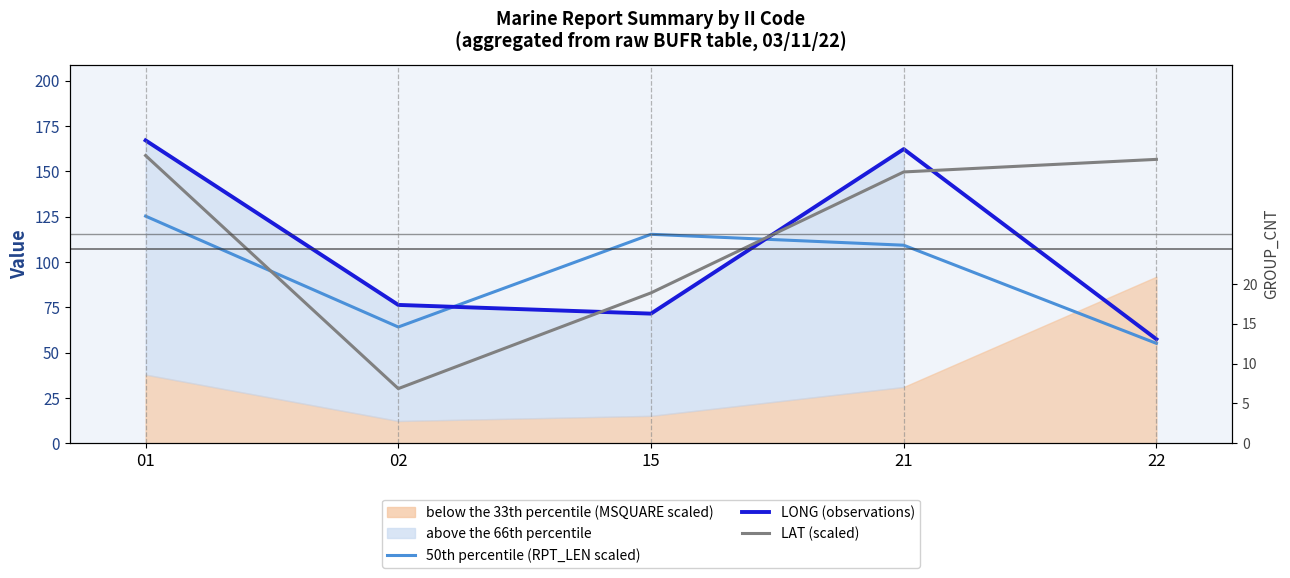

Reading left to right, what are all the values shown in this chart?

50th percentile (RPT_LEN scaled): 125.2	64.1	115.2	109.2	55.1
LONG (observations): 167.0	76.3	71.5	162.2	57.4
LAT (scaled): 158.7	30.2	82.9	149.6	156.5